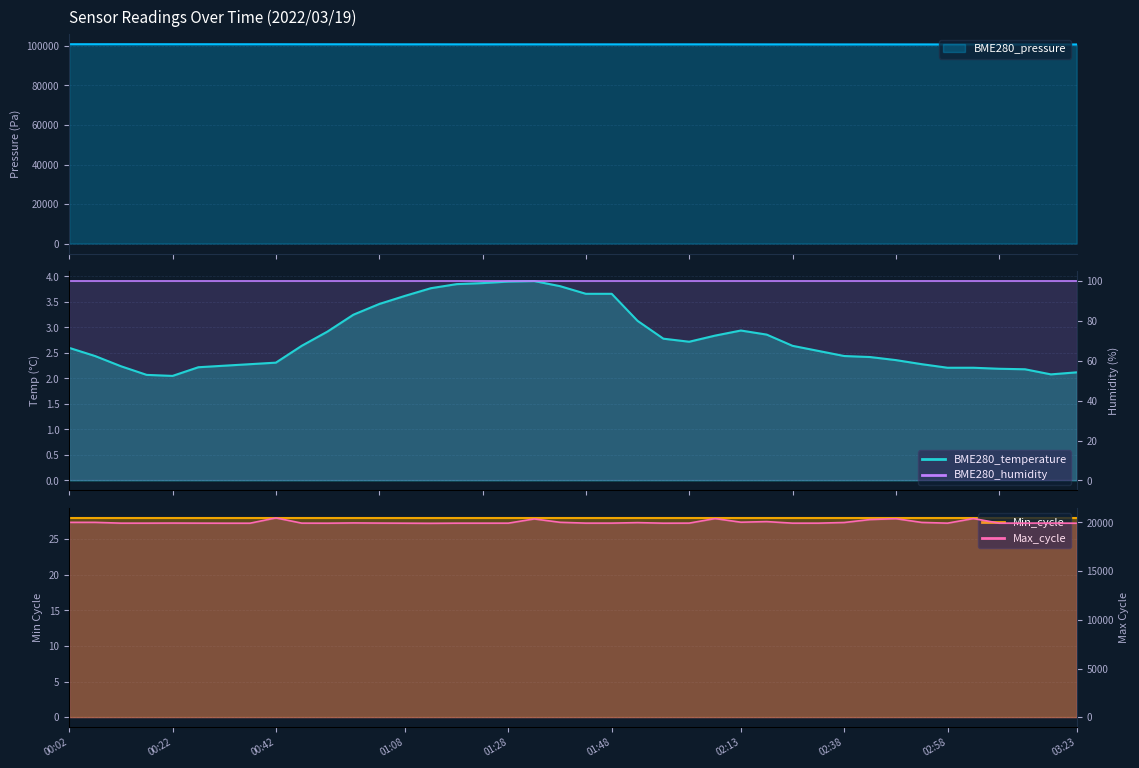

Read the BME280_pressure value at 01:02.

100828.6